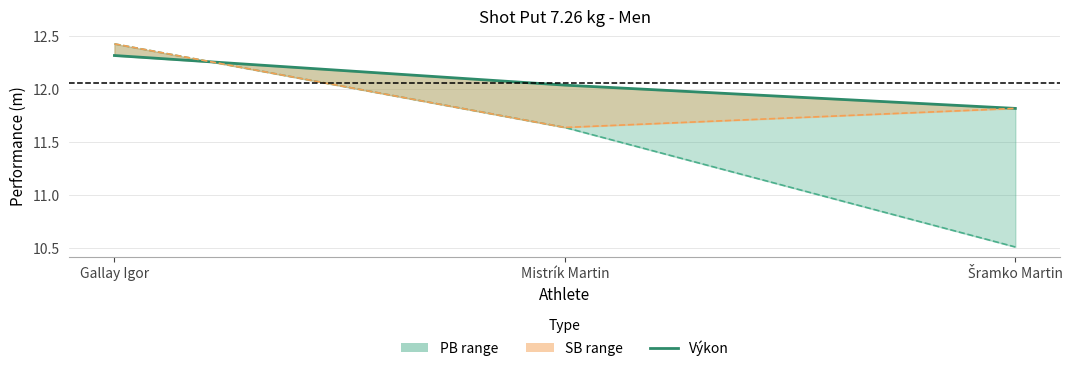

What is the approximate value of SB at Mistrík Martin?

11.6